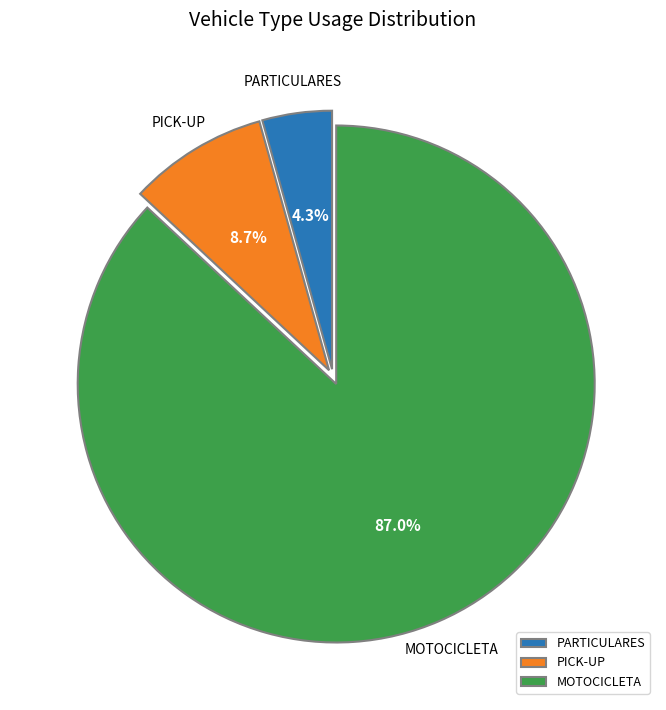

To the nearest percent, what is the combined percentage of PICK-UP and PARTICULARES?

13%